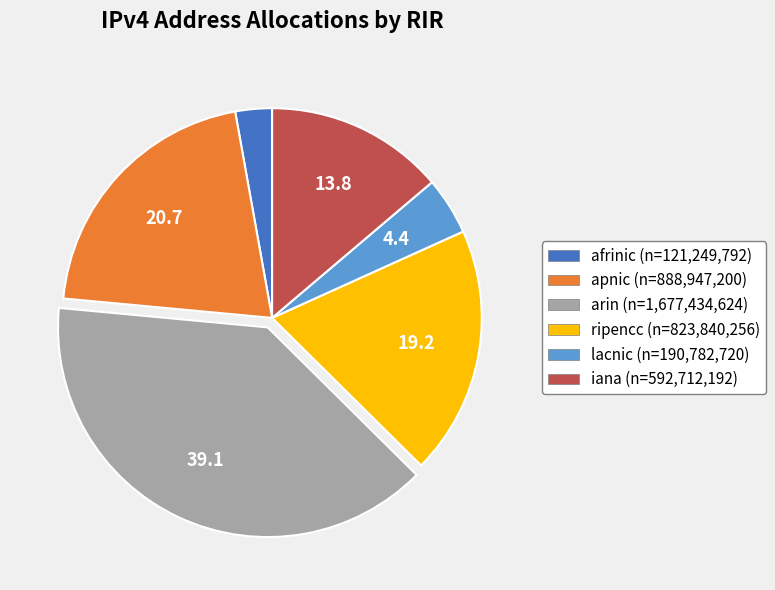

How many slices are in this pie chart?

6